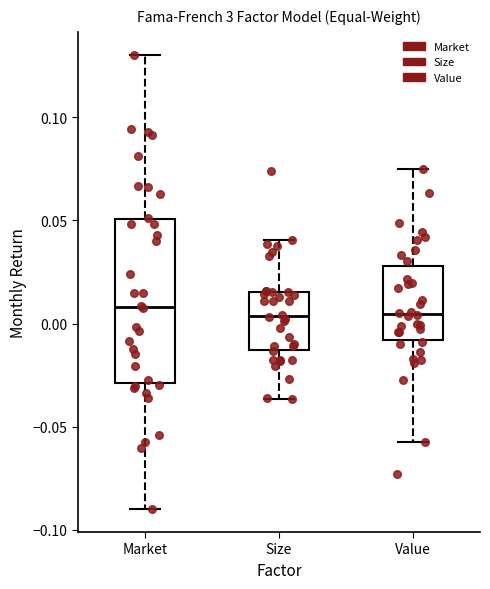

Which box is the tallest, from its lower edge to its upper edge?

Market